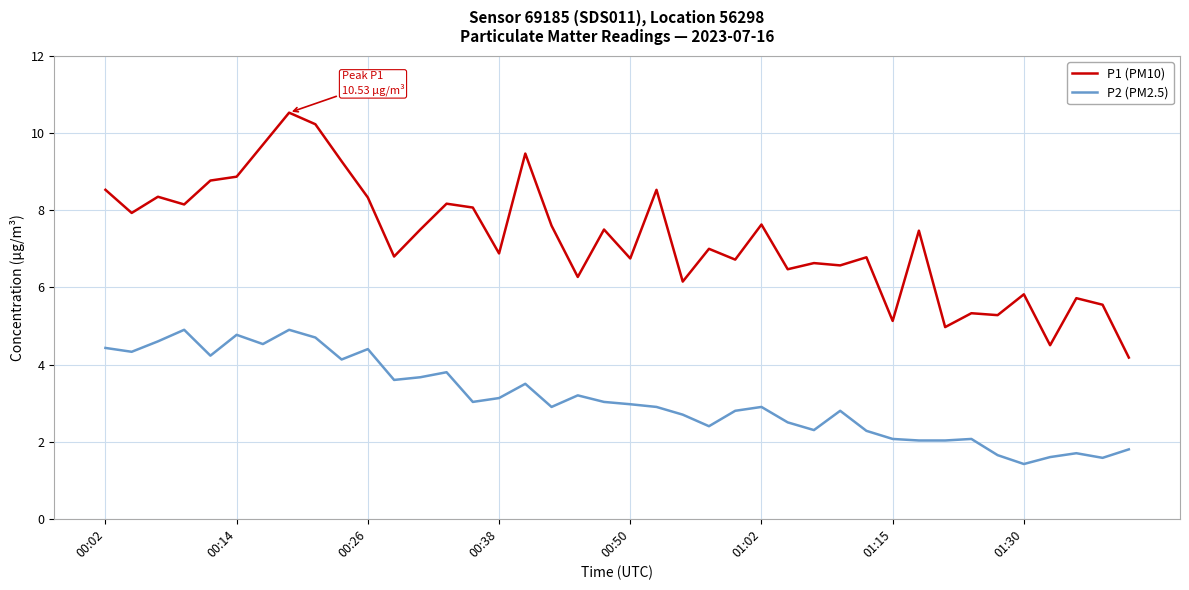

What is the minimum value shown in the chart?

1.4